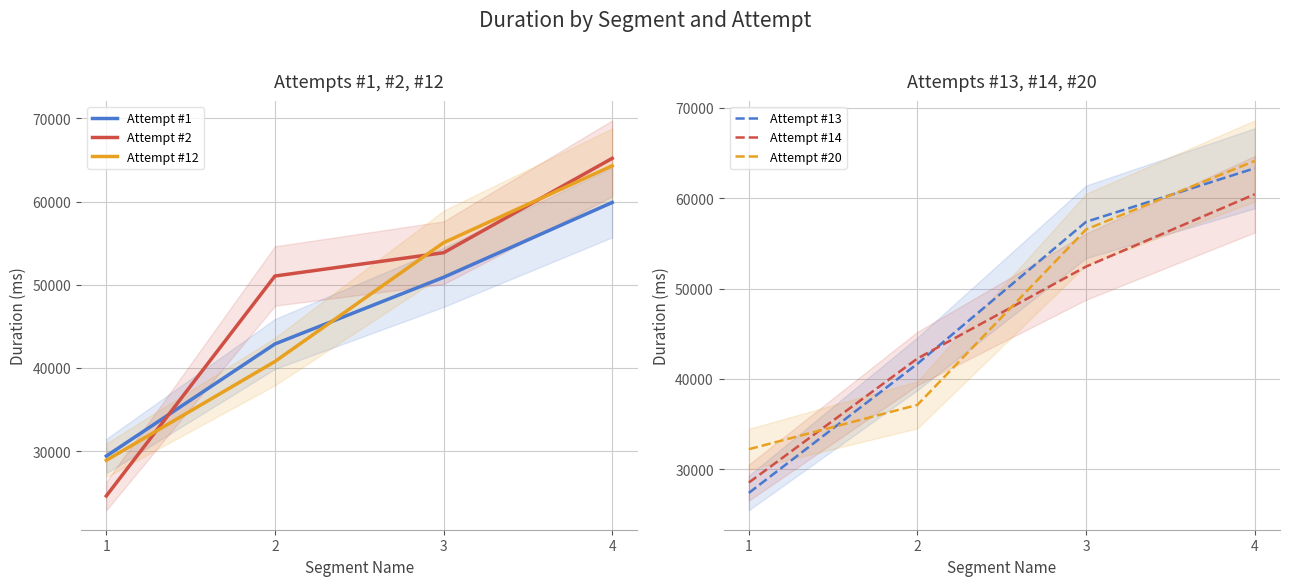

What is the difference between the Attempt #14 values at 4 and 3?

8007